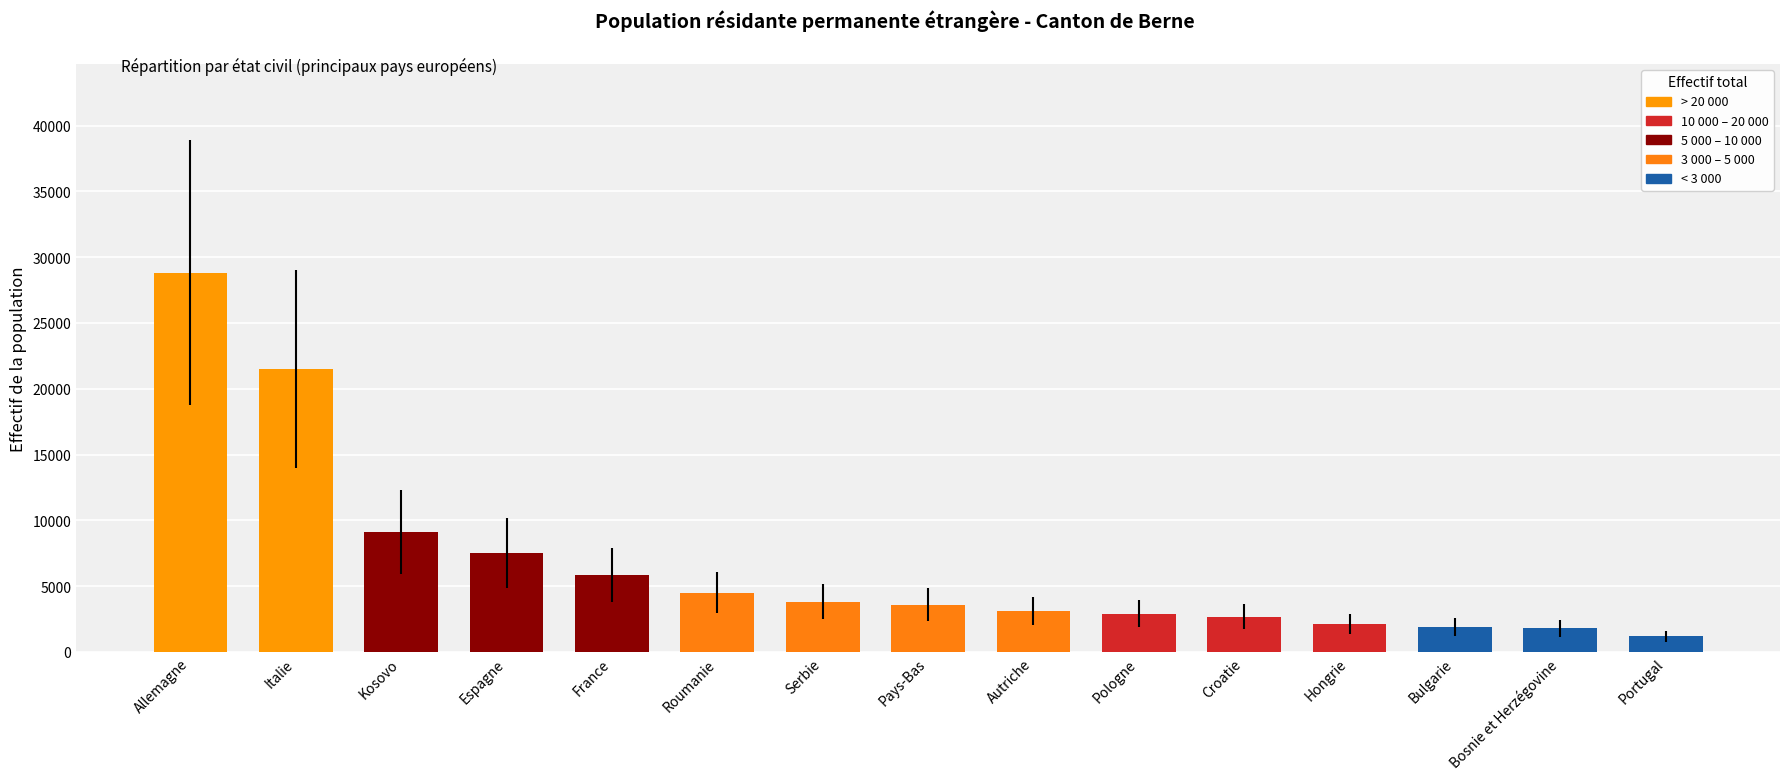

What is the ratio of the value at Croatie to the value at Italie?

0.1